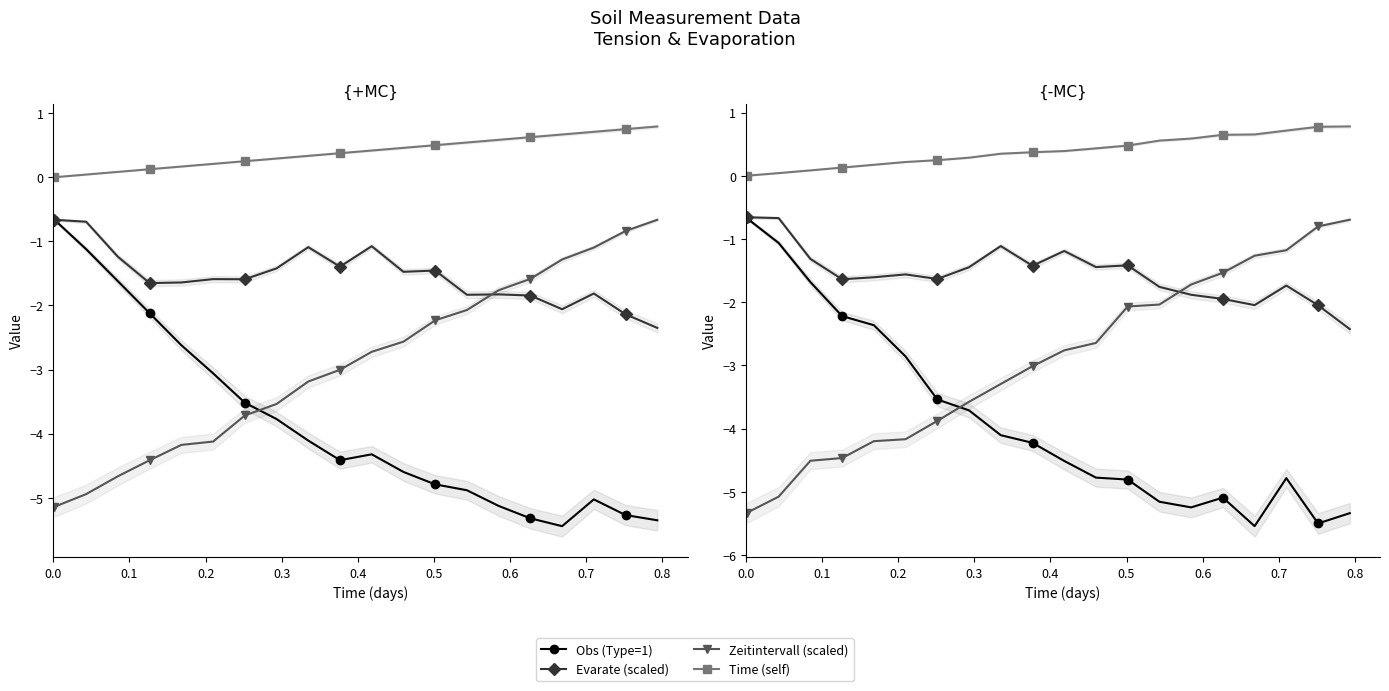

Is the value of Evarate (scaled) at 19 greater than the value of Obs (Type=1) at 12?

Yes